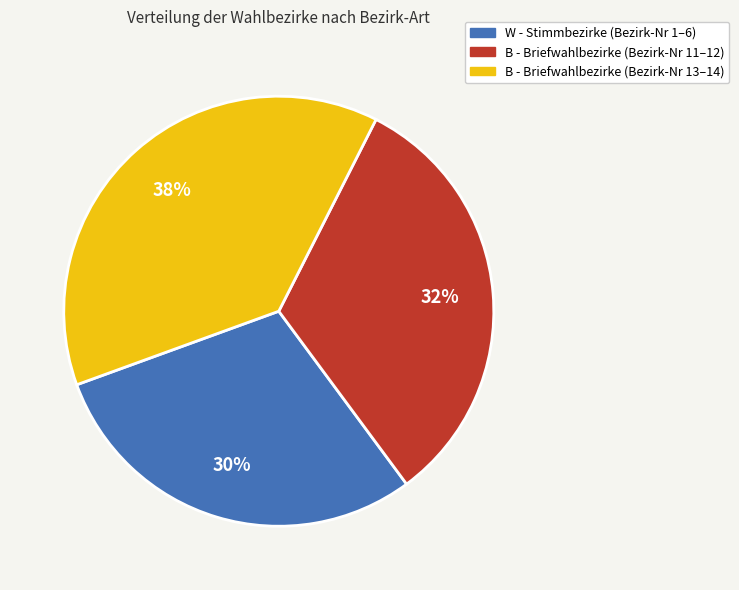

Is there a majority slice in this chart?

No